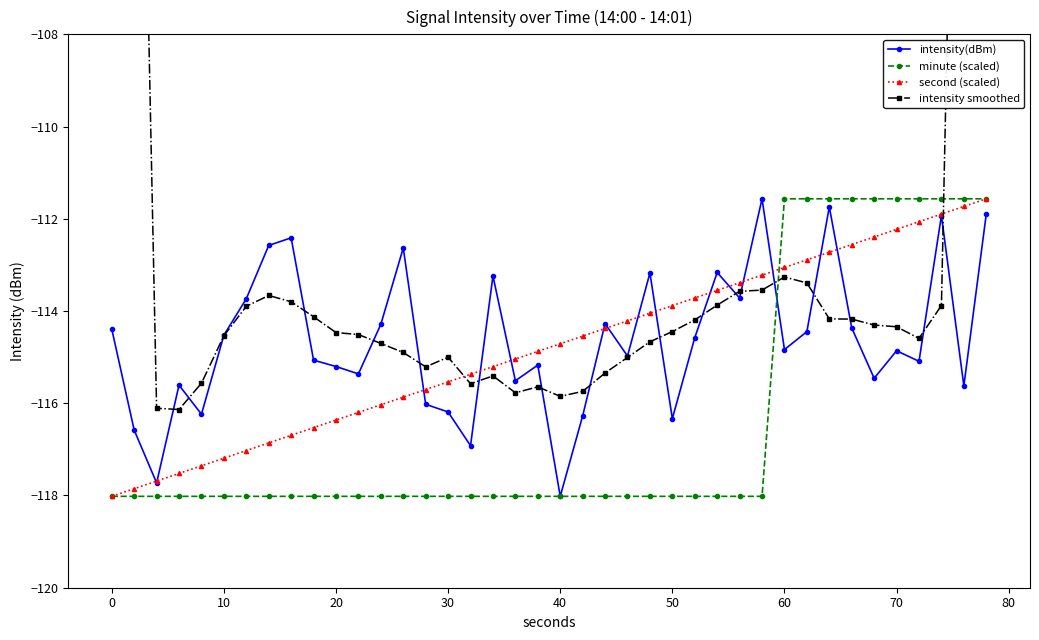

Is it true that minute (scaled) equals -118.0 at 0?

True